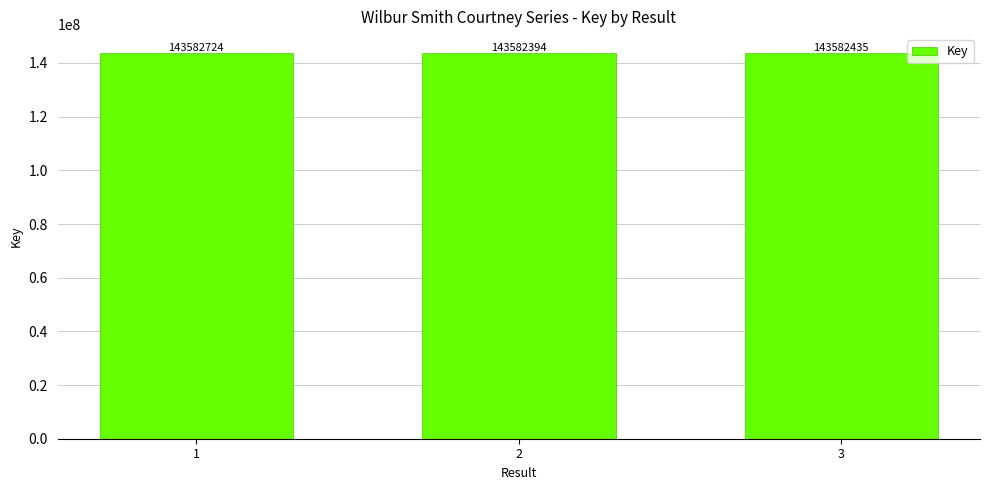

Rank the categories by value from highest to lowest.

1, 3, 2